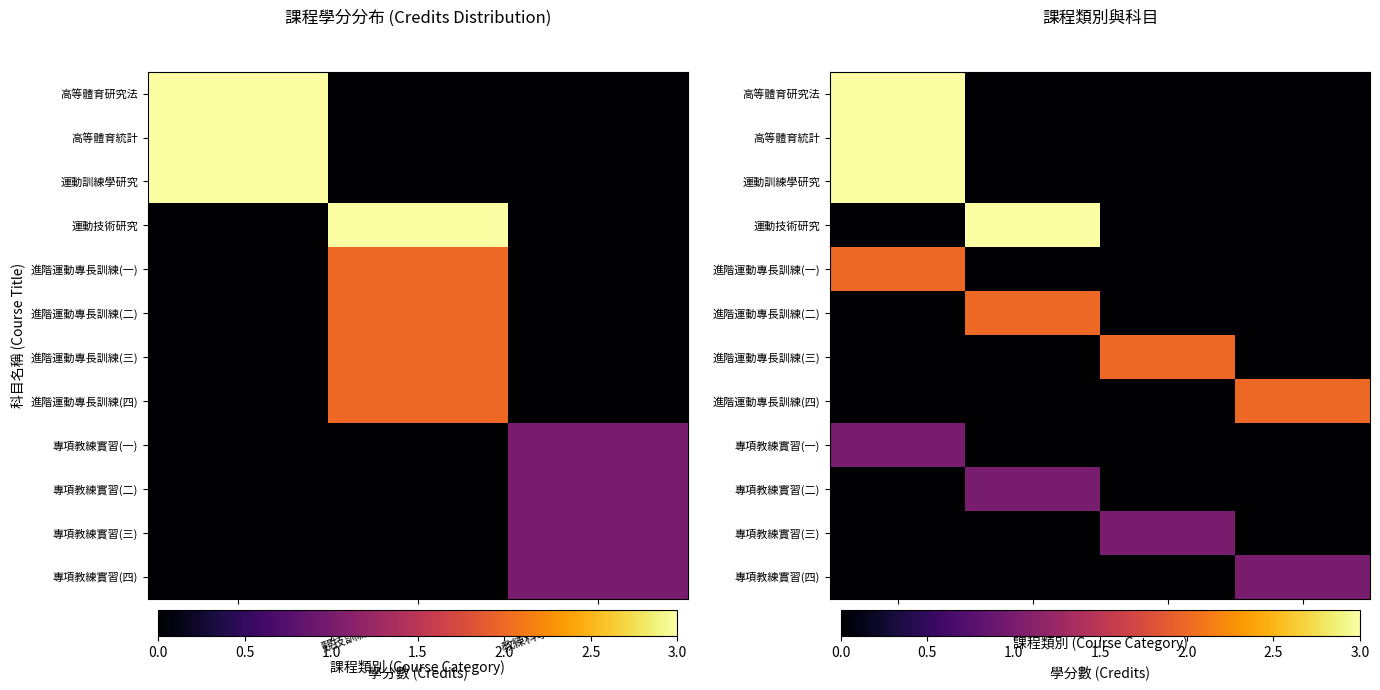

Between Y1S1 and Y2S2, which is larger?

Y1S1